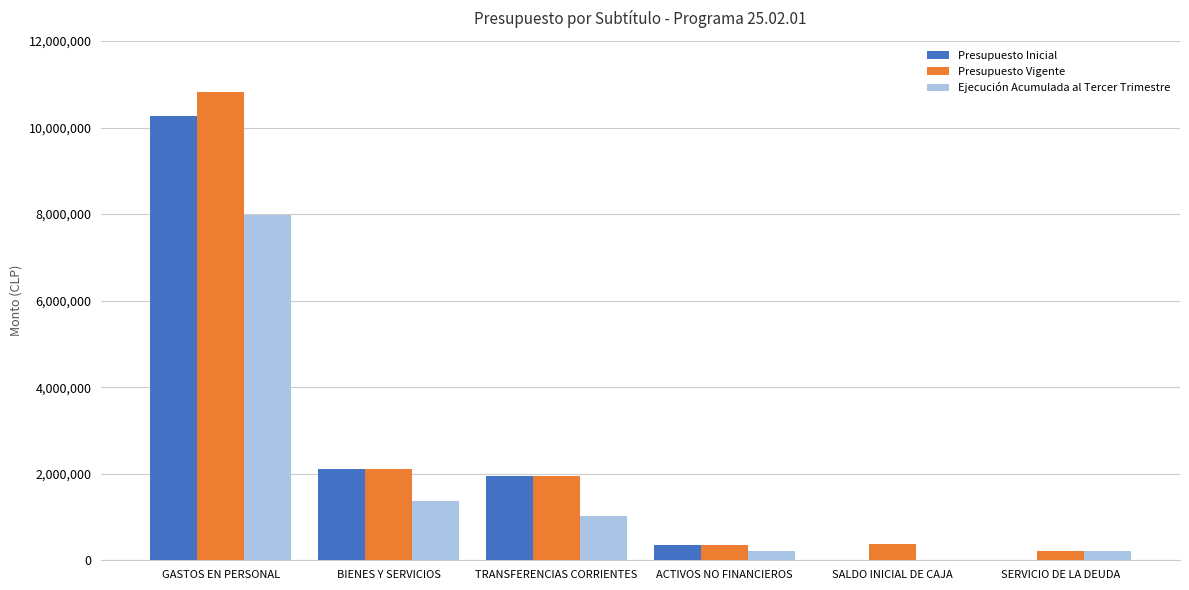

Where is Ejecución Acumulada al Tercer Trimestre nearest to the value 3989525?

BIENES Y SERVICIOS